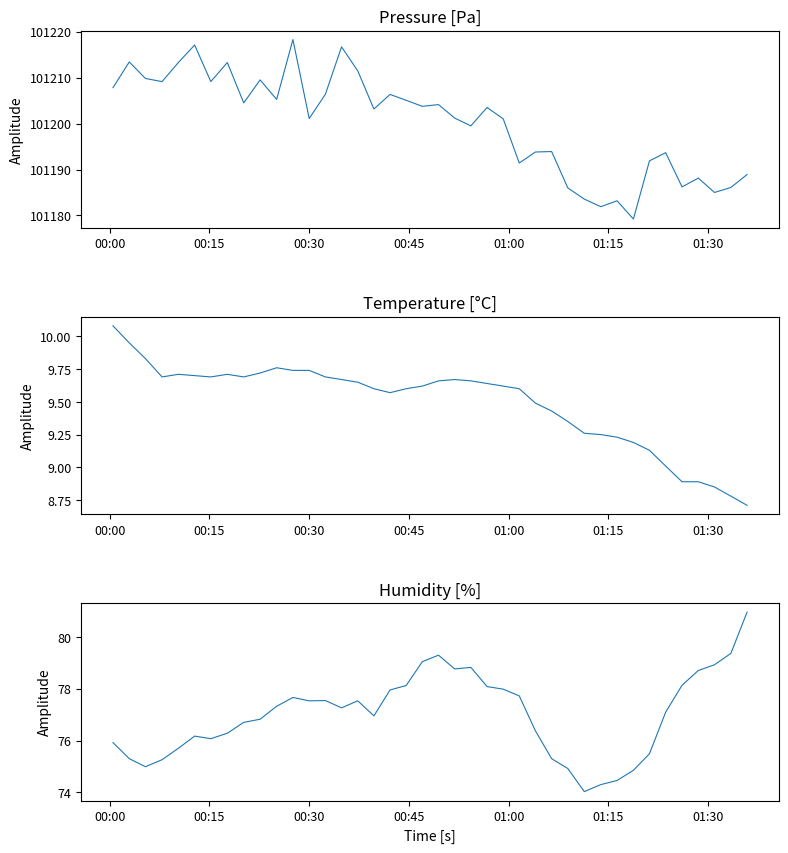

What is the difference between the second highest and minimum values in the pressure series?

37.9